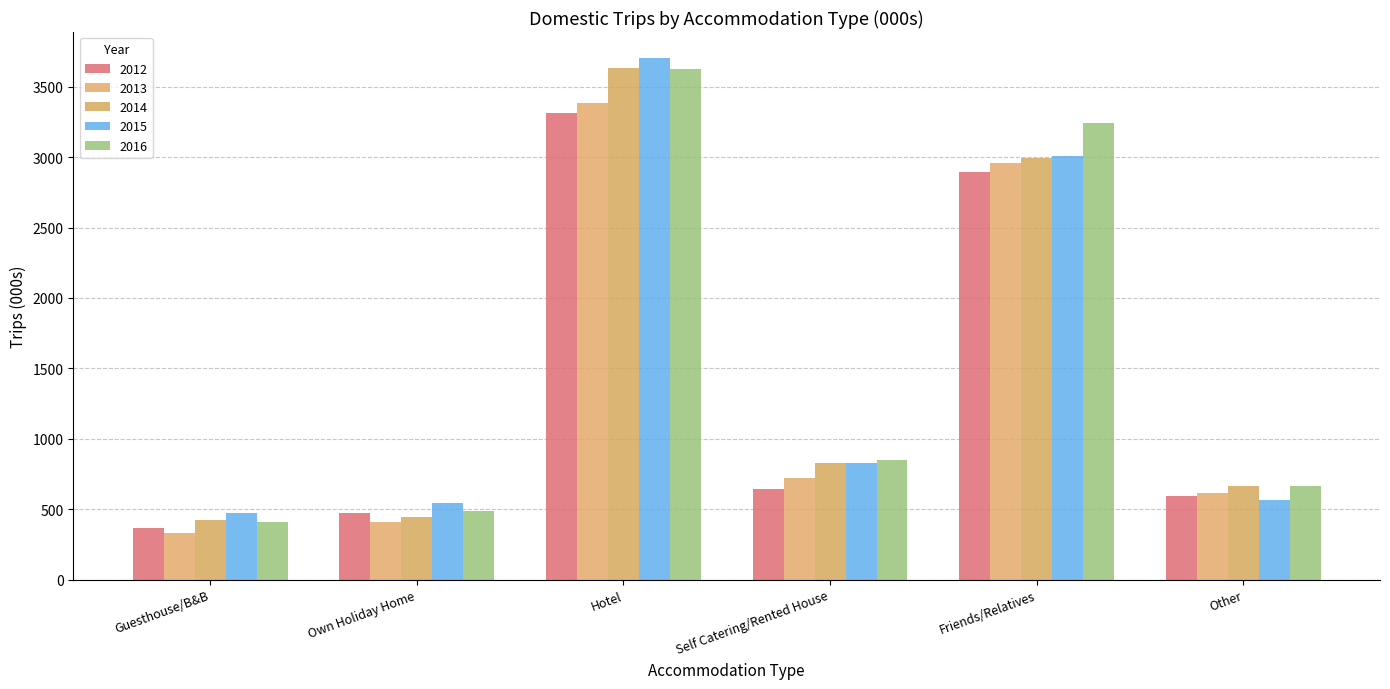

Rank the series by their maximum value, from lowest to highest.

2012, 2013, 2016, 2014, 2015